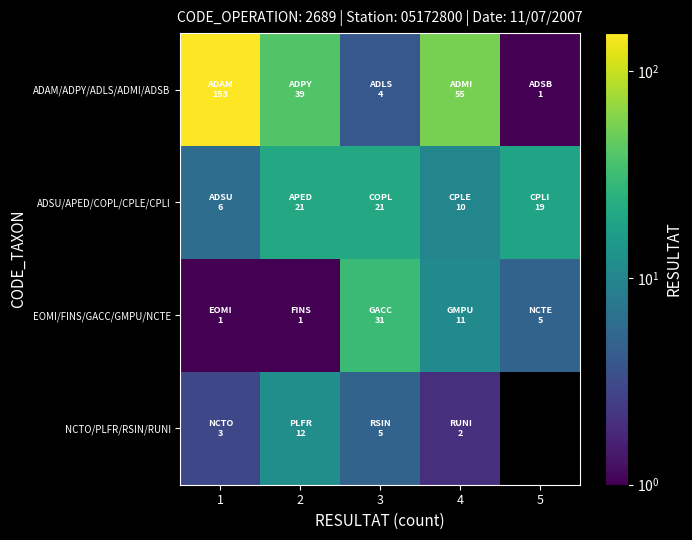

List the series in order of their peak value, lowest first.

NCTO/PLFR/RSIN/RUNI, ADSU/APED/COPL/CPLE/CPLI, EOMI/FINS/GACC/GMPU/NCTE, ADAM/ADPY/ADLS/ADMI/ADSB